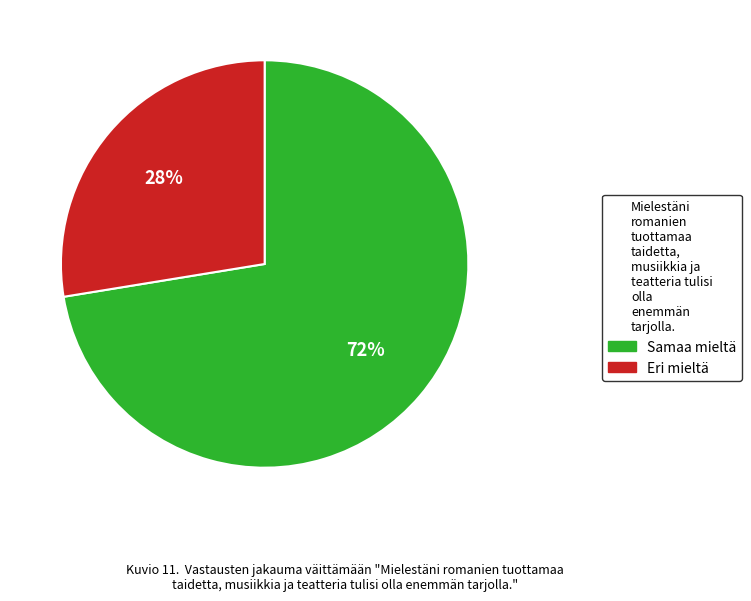

To the nearest percent, what is the average slice percentage?

50%